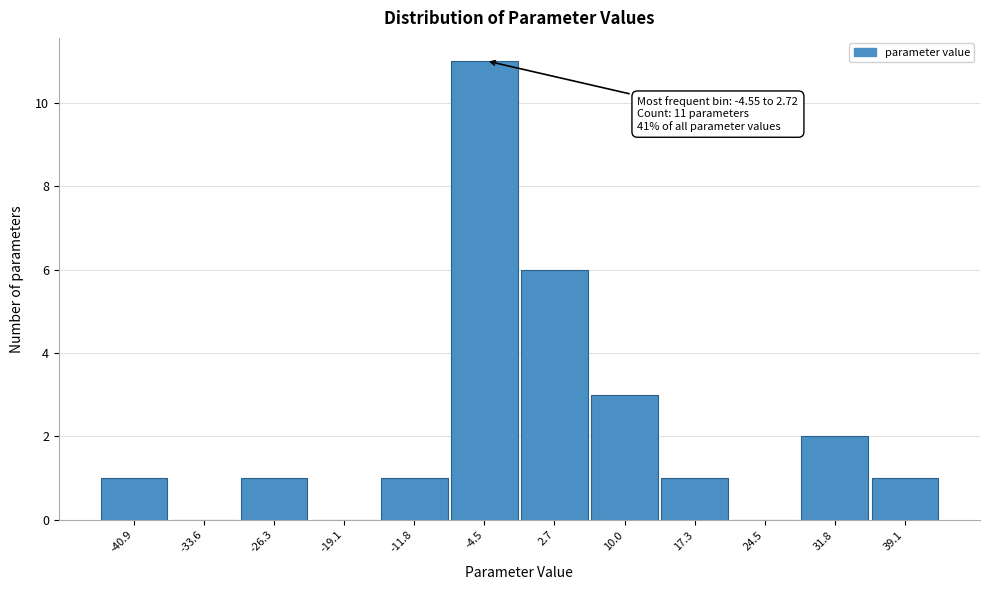

Reading right to left, extract all data points from this chart.

39.1=1	31.8=2	24.5=0	17.3=1	10.0=3	2.7=6	-4.5=11	-11.8=1	-19.1=0	-26.3=1	-33.6=0	-40.9=1